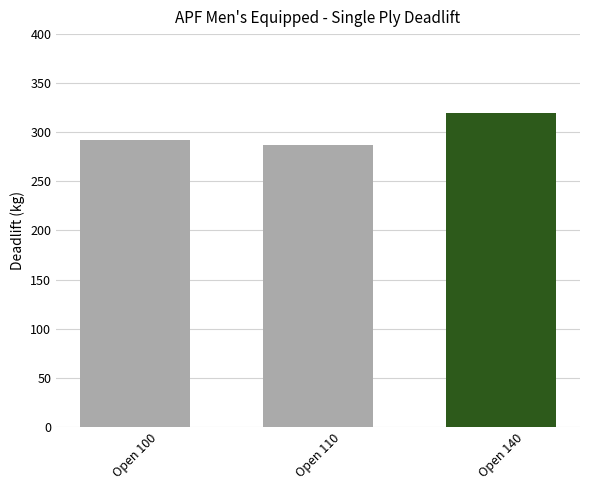

Approximately how many times larger is the value at Open 100 compared to Open 110?

1.0